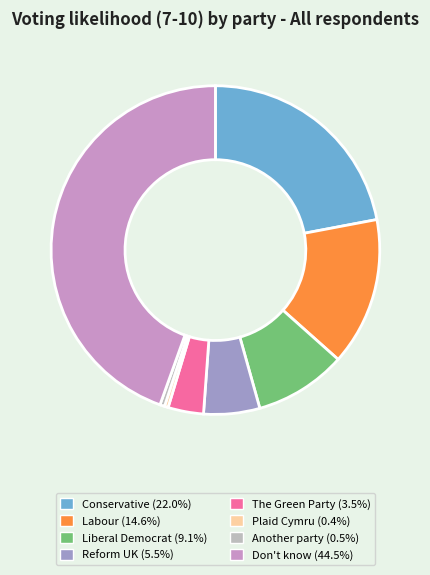

Combined, do Conservative (22.0%) and Another party (0.5%) account for over 50%?

No